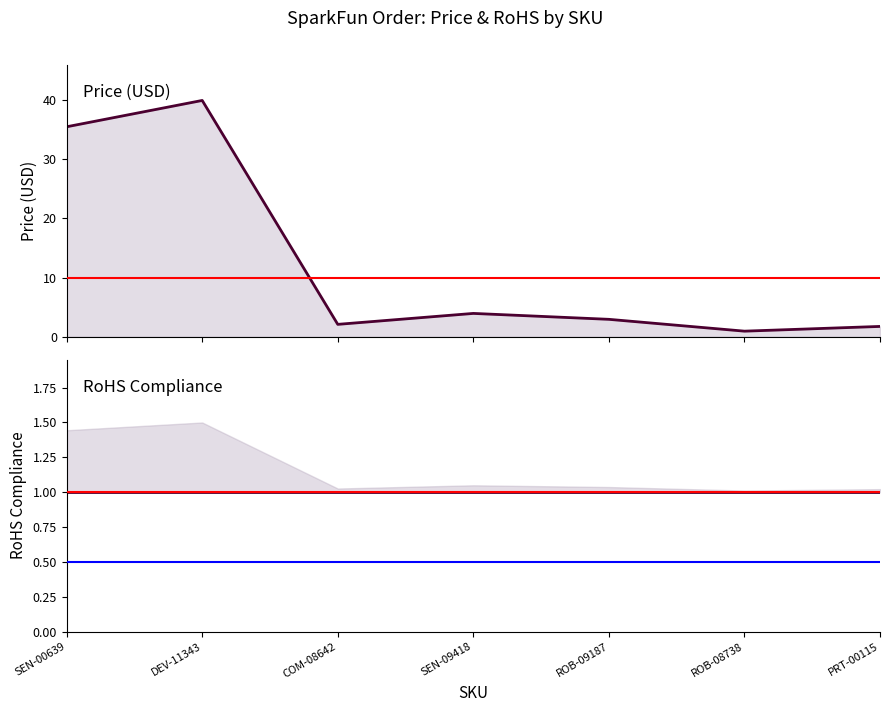

At which label does RoHS Compliance reach its peak?

SEN-00639